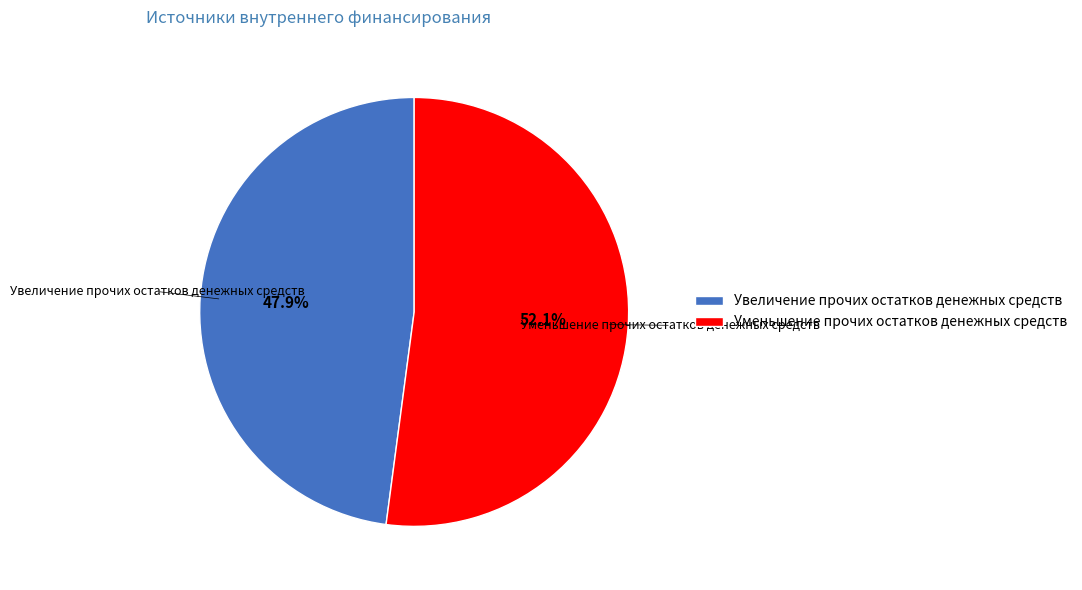

Is there any slice that represents more than half of the pie?

Yes